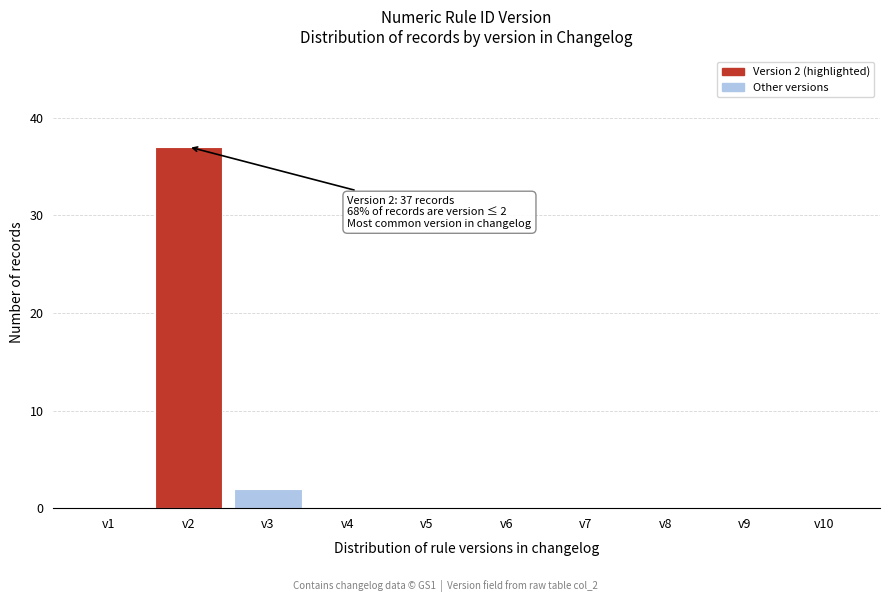

Reading left to right, list all the values displayed in this chart.

v1=0	v2=37	v3=2	v4=0	v5=0	v6=0	v7=0	v8=0	v9=0	v10=0